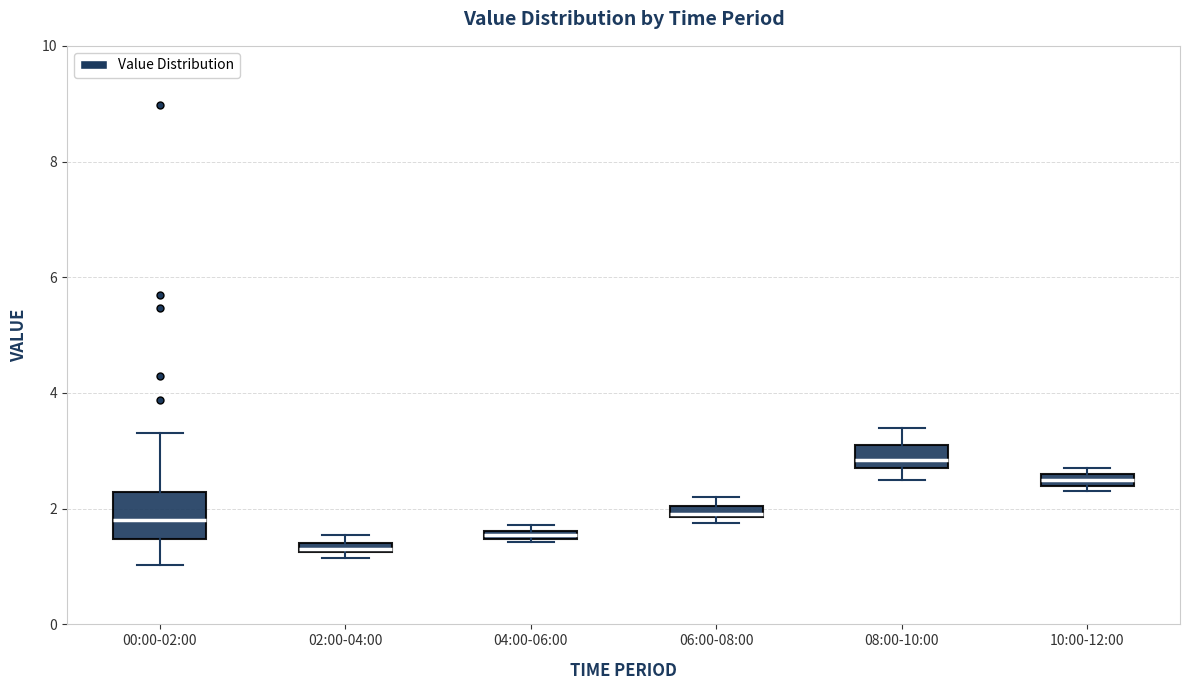

Which box is the tallest, from its lower edge to its upper edge?

00:00-02:00